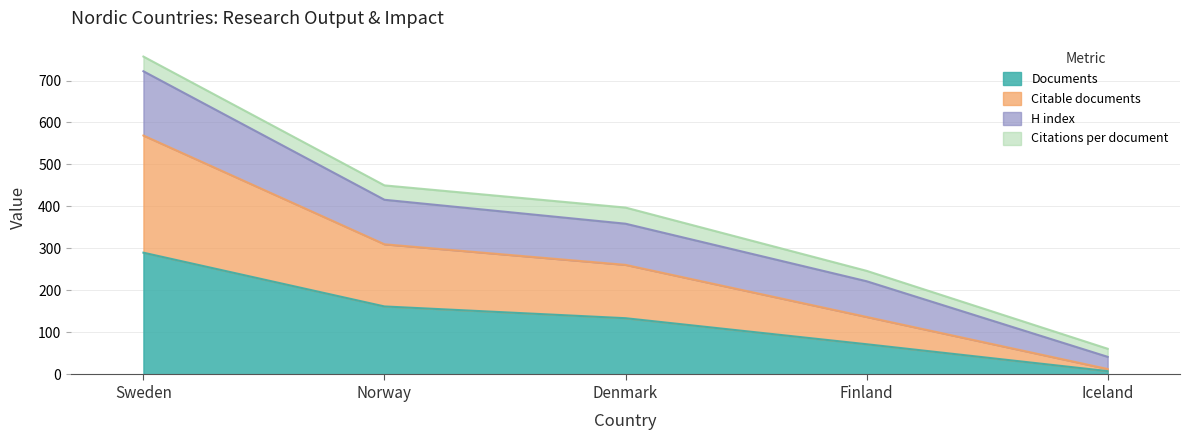

At which category is the sum across all series the highest?

Sweden